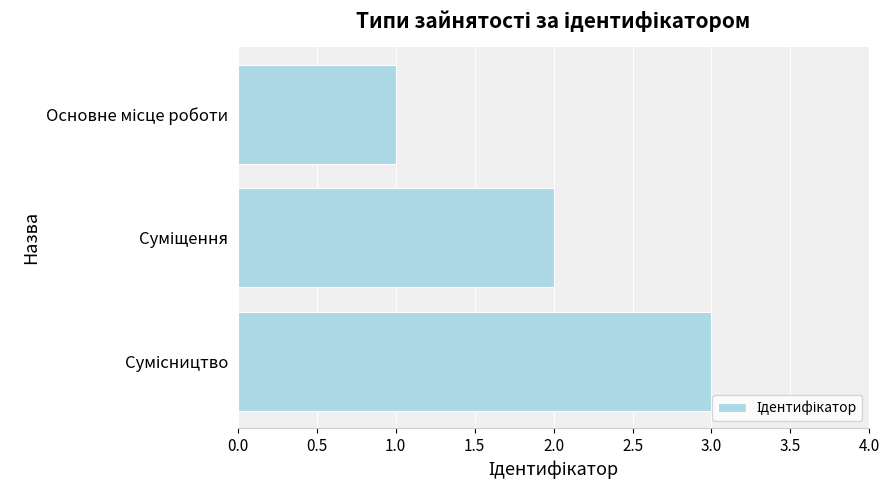

What is the greatest value displayed?

3